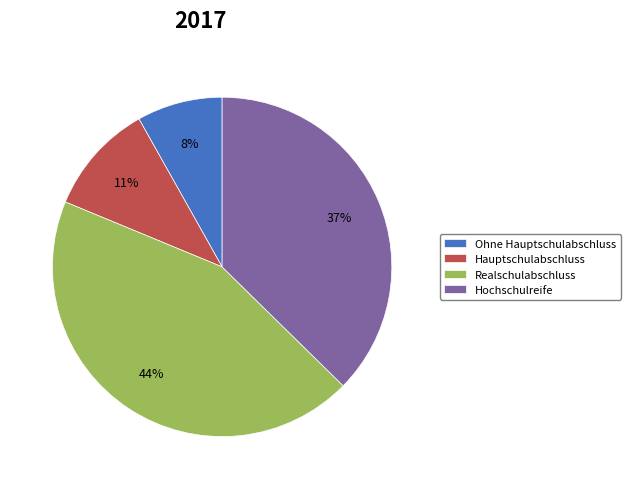

How many slices are in this pie chart?

4